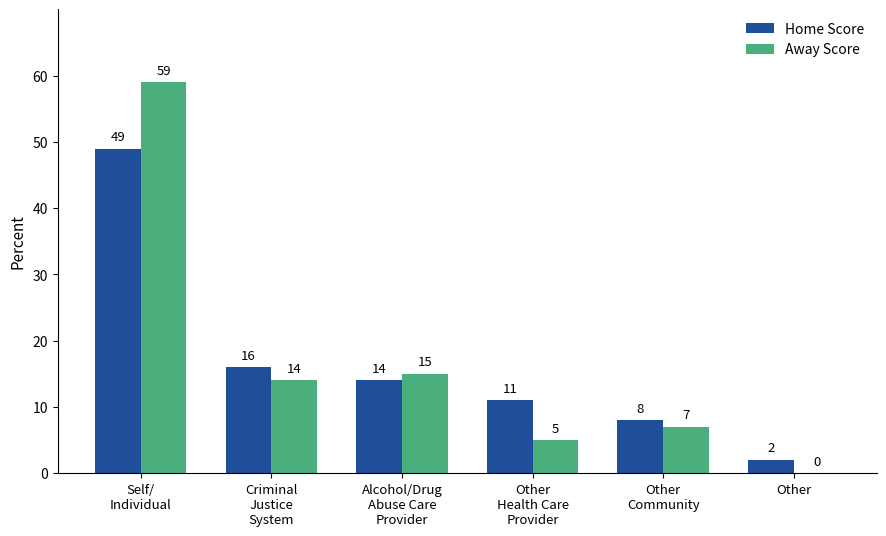

How many groups of bars are there?

6